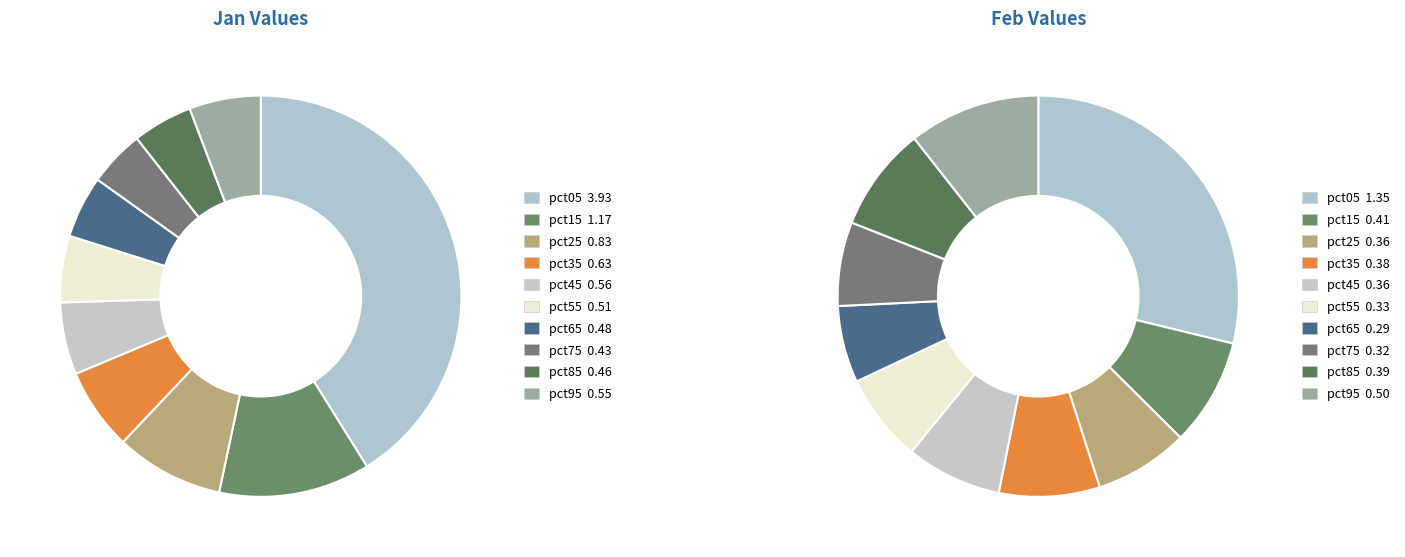

What portion of the pie excludes values_jan?

58.9%